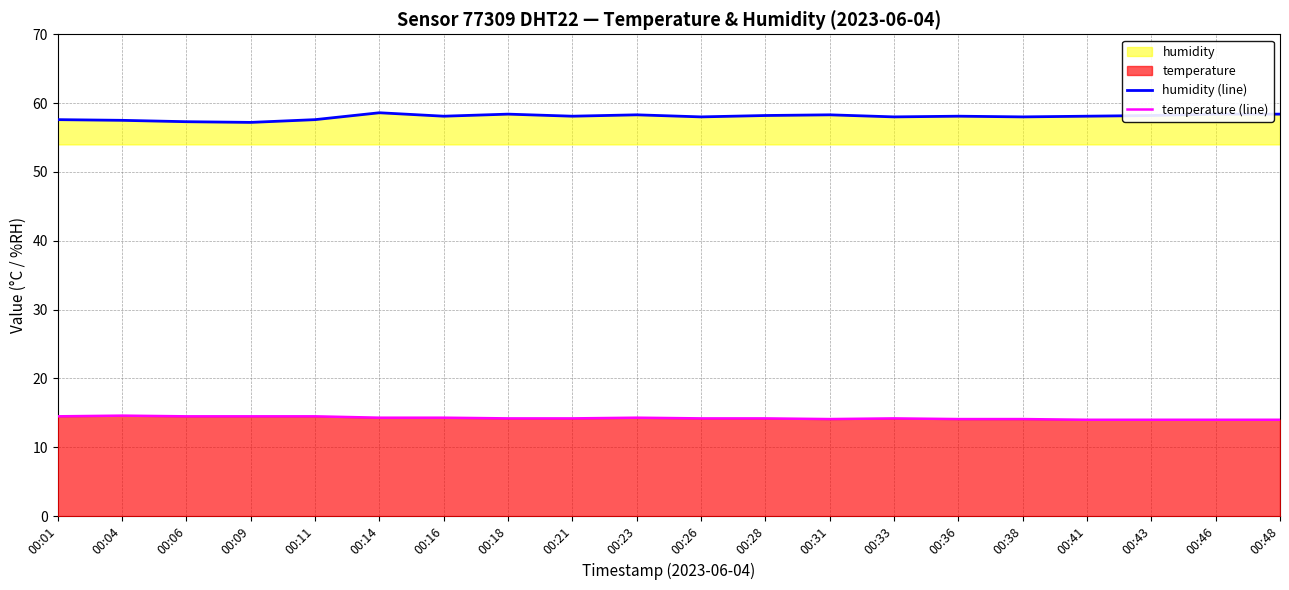

At which label does temperature (line) reach its minimum?

00:41